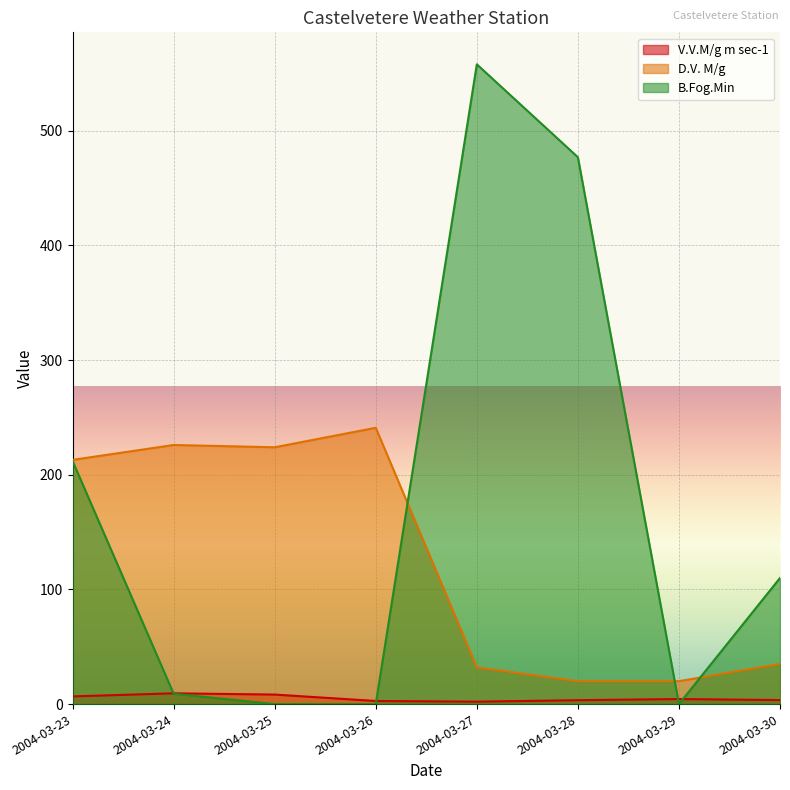

What is the difference between the maximum and minimum values in the B.Fog.Min series?

558.0